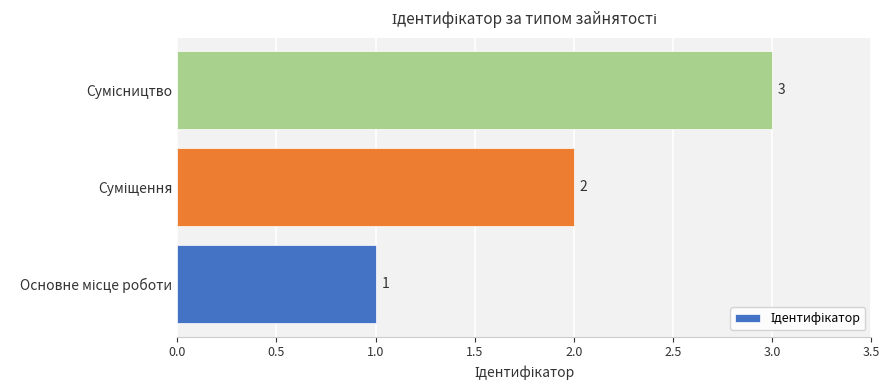

Does the chart contain stacked bars?

No